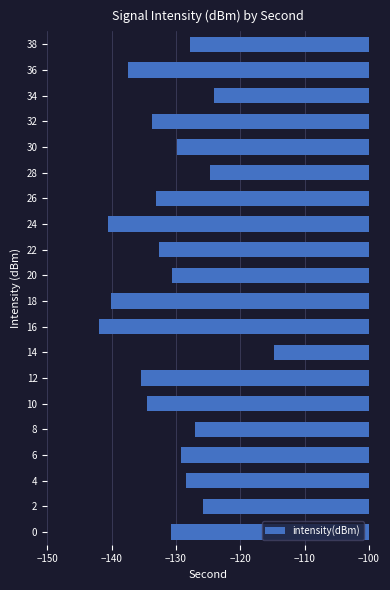

Count the number of data series in this chart.

1